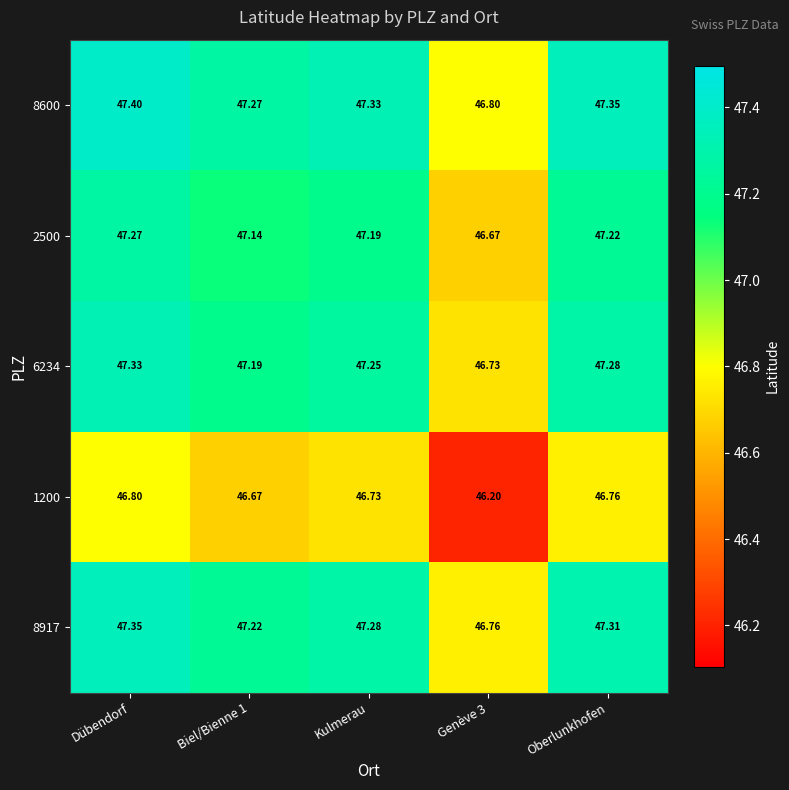

Is the value of 1200 at Oberlunkhofen greater than the value of 8600 at Kulmerau?

No